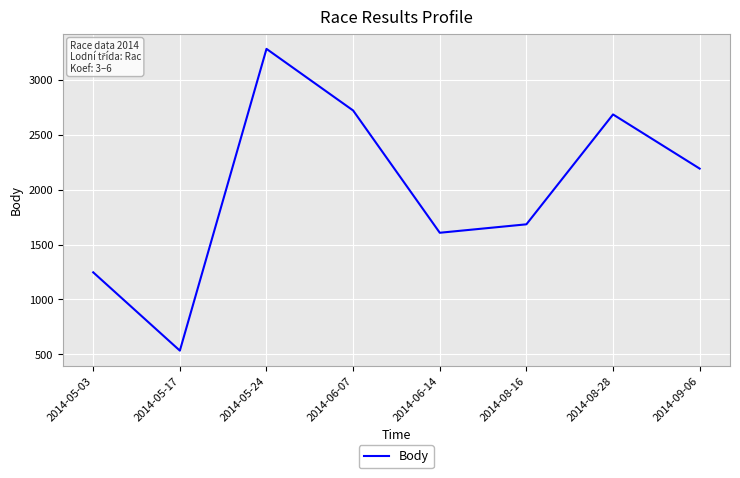

What is the sum of the values at 2014-08-16 and 2014-06-07?

4408